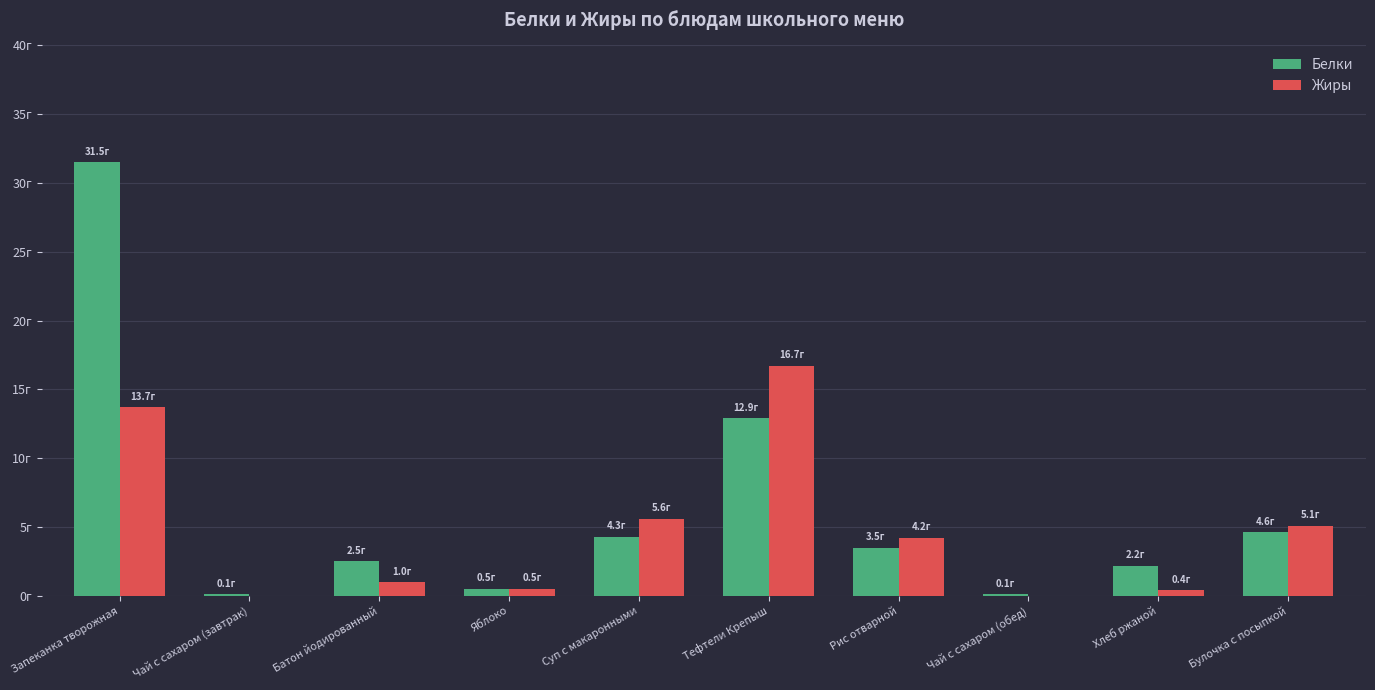

Which category has the lowest value across all series?

Чай с сахаром (завтрак)